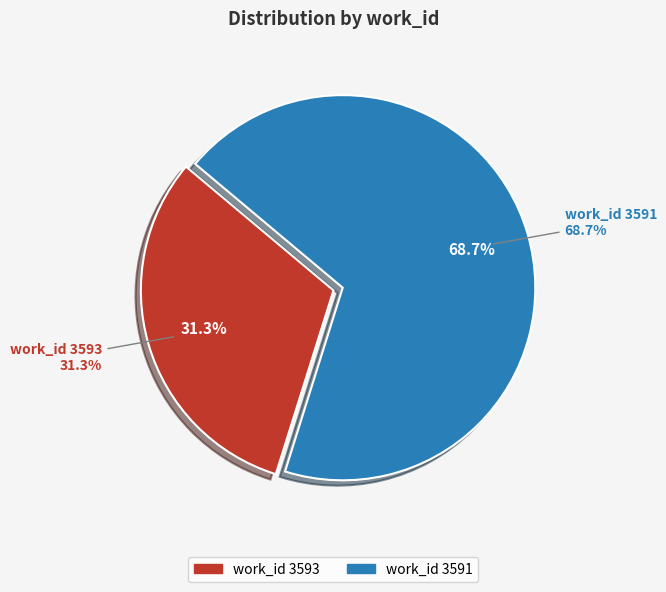

Between 3591 and 3593, which is larger?

3591